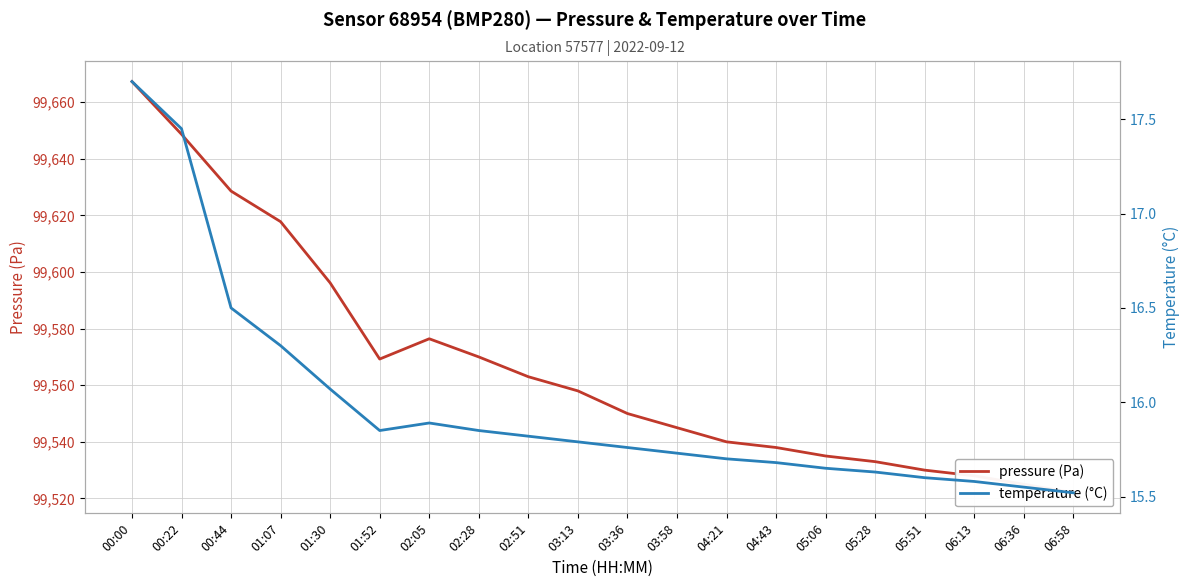

How many interior local peaks does the pressure (Pa) series have?

1